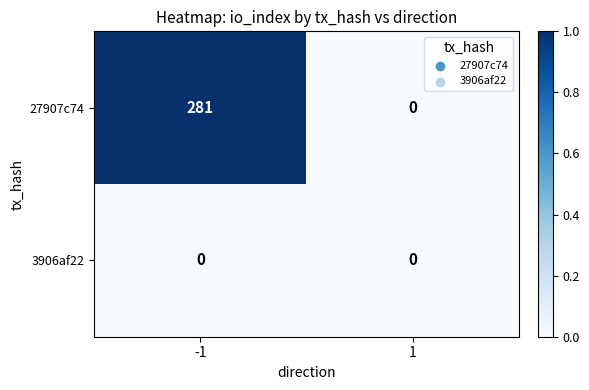

Which series has the largest total across all categories?

27907c74